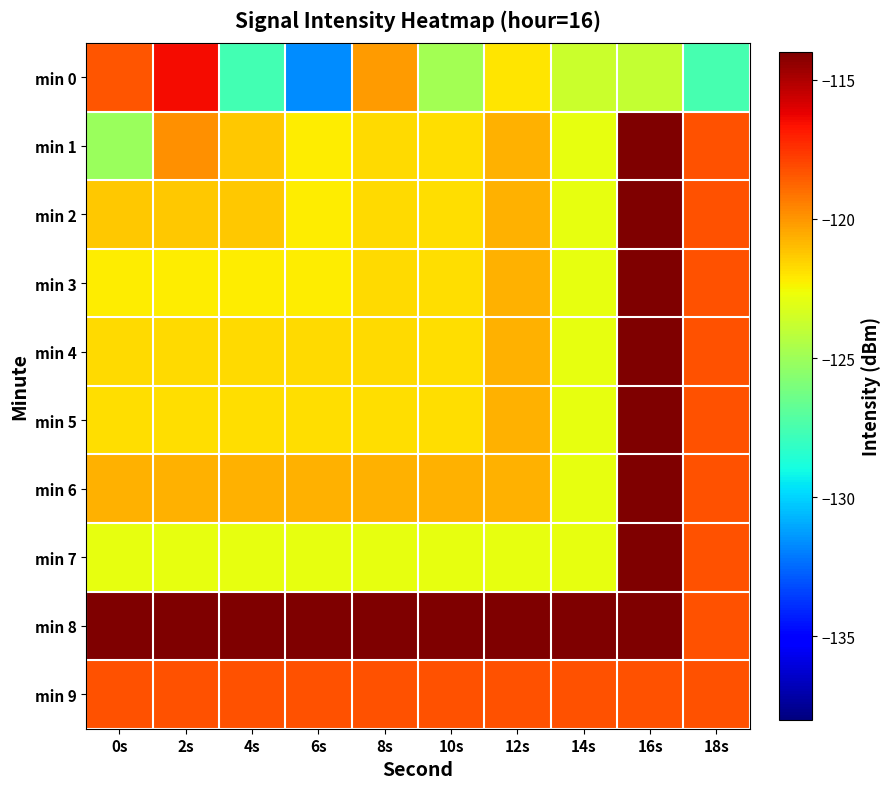

Which series has the largest total across all categories?

min 8